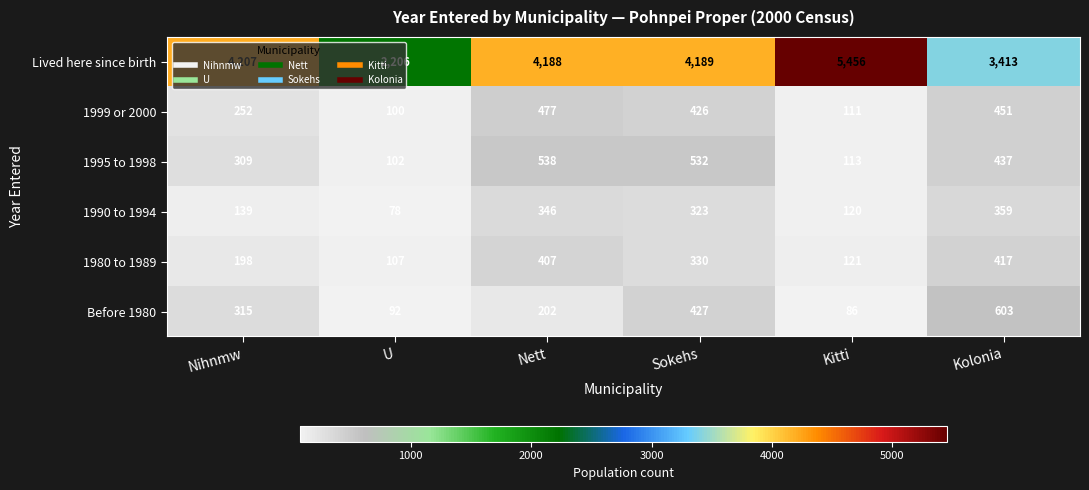

How many data points in Lived here since birth are less than 4189?

3